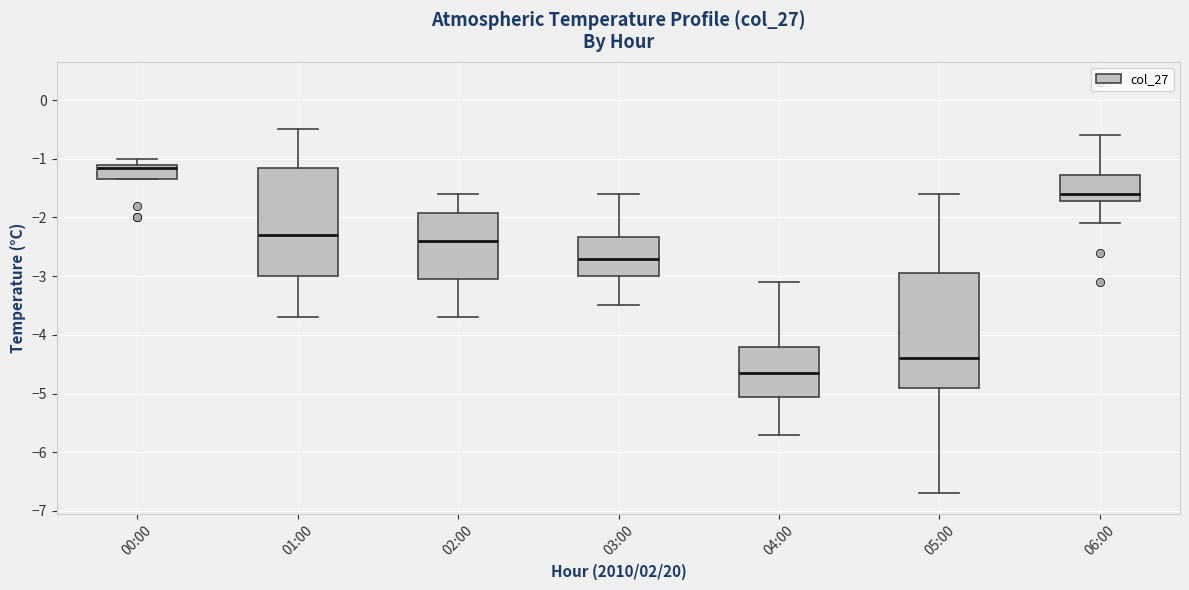

Reading left to right, transcribe this box plot: for each box, give where its median line is, the range the box spans, and where its two whiskers end, as read against the y-axis. The values are not printed on the chart, so give them approximately, as read against the axis.

00:00: median -1.1 (just below the box's upper edge), box -1.3 to -1.1, whiskers -1.3 to -1.0
01:00: median -2.3, box -3.0 to -1.1, whiskers -3.7 to -0.5
02:00: median -2.4, box -3.0 to -1.9, whiskers -3.7 to -1.6
03:00: median -2.7, box -3.0 to -2.3, whiskers -3.5 to -1.6
04:00: median -4.6, box -5.0 to -4.2, whiskers -5.7 to -3.1
05:00: median -4.4, box -4.9 to -2.9, whiskers -6.7 to -1.6
06:00: median -1.6, box -1.7 to -1.3, whiskers -2.1 to -0.6